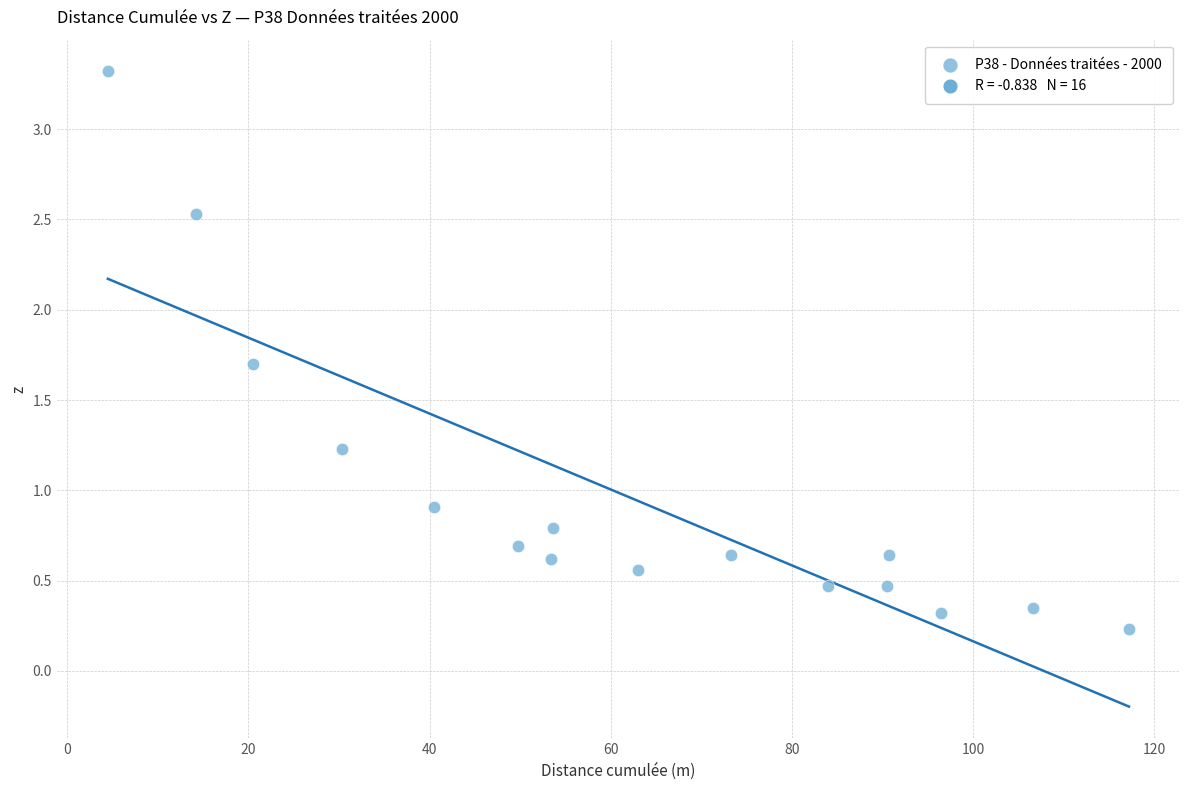

What Y value in the scatter plot is closest to 1?

0.9